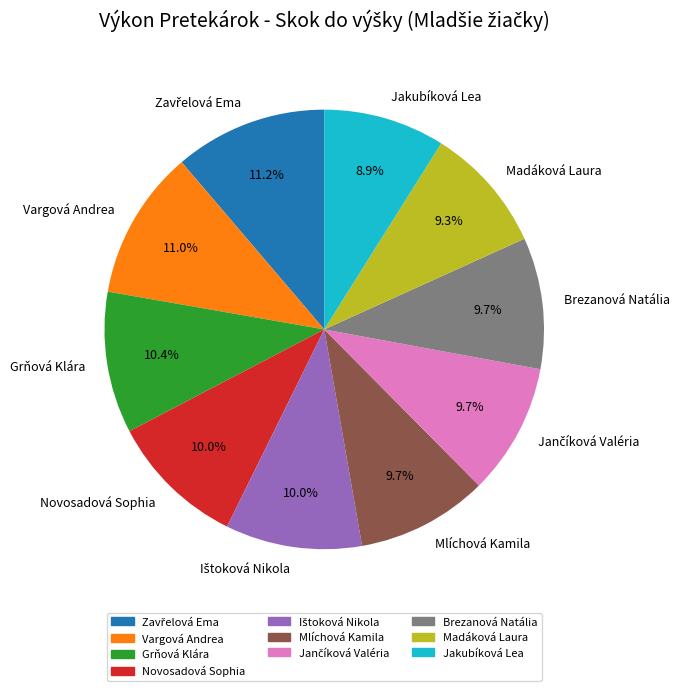

Combined, do Grňová Klára and Madáková Laura account for over 50%?

No